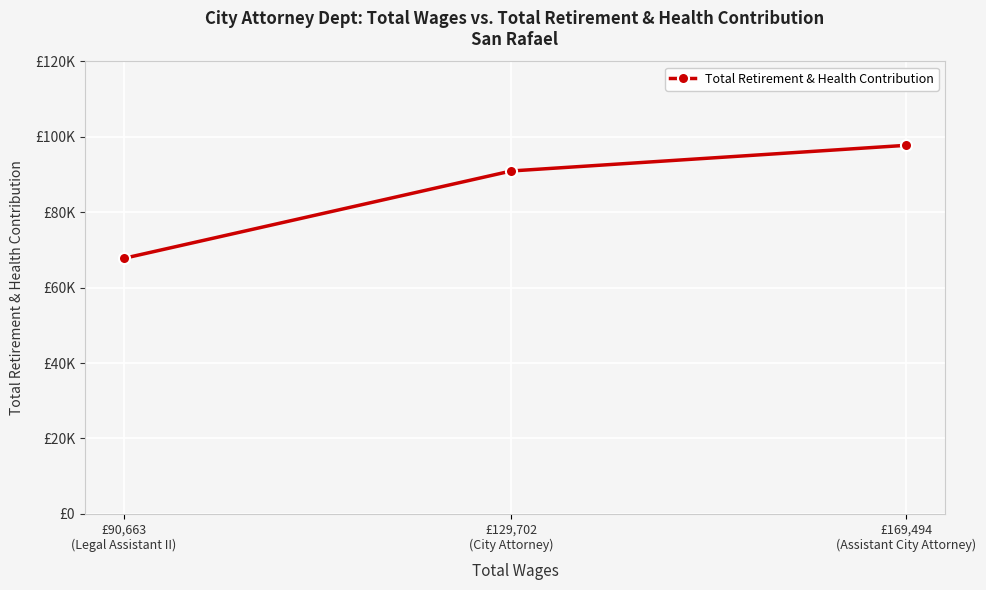

Where does the data first go above 90951?

£169,494
(Assistant City Attorney)